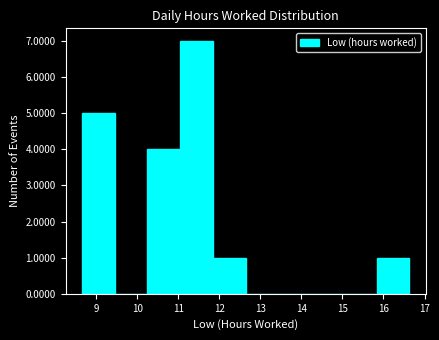

Reading left to right, list every bar in this chart as the range it spans on the x-axis followed by its height. Neither the bar edges nor the heights are printed on the chart, so give them approximately, as read against the axes.

8.7 to 9.4: 5
9.4 to 10.2: 0
10.2 to 11.0: 4
11.0 to 11.8: 7
11.8 to 12.6: 1
12.6 to 13.4: 0
13.4 to 14.2: 0
14.2 to 15.0: 0
15.0 to 15.8: 0
15.8 to 16.6: 1